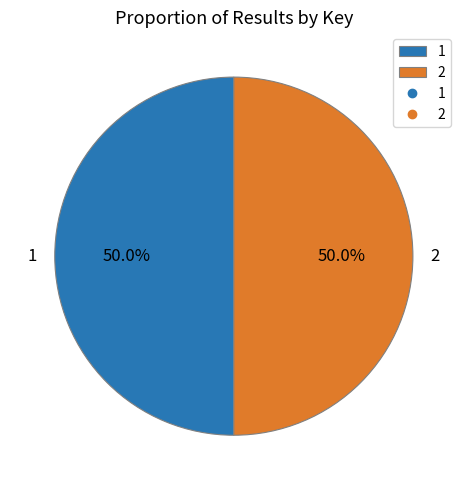

To the nearest percent, what portion does 2 represent?

50%